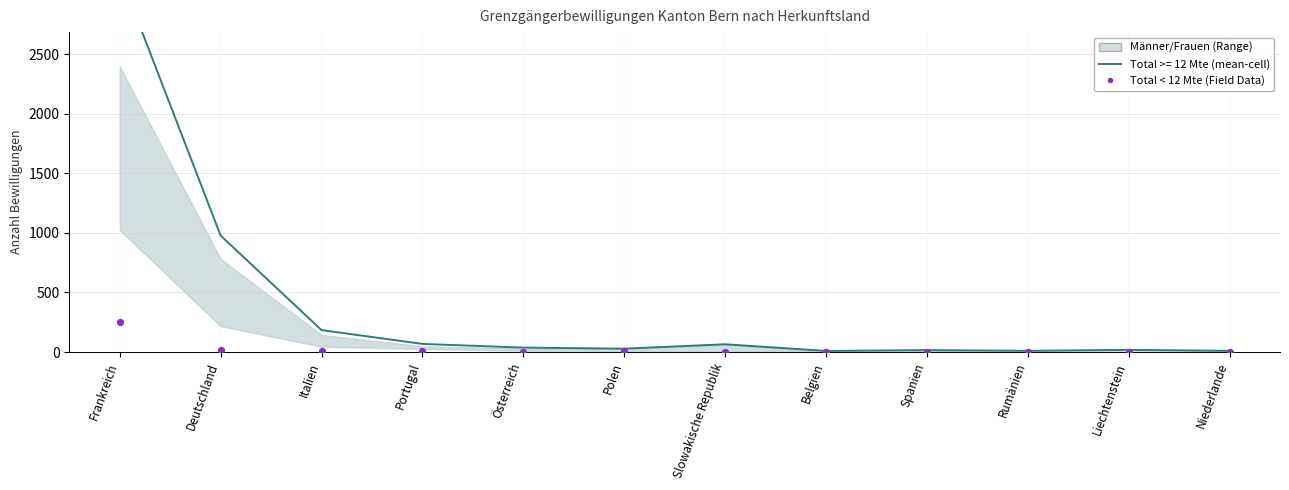

Which has a higher value, Deutschland or Slowakische Republik?

Deutschland